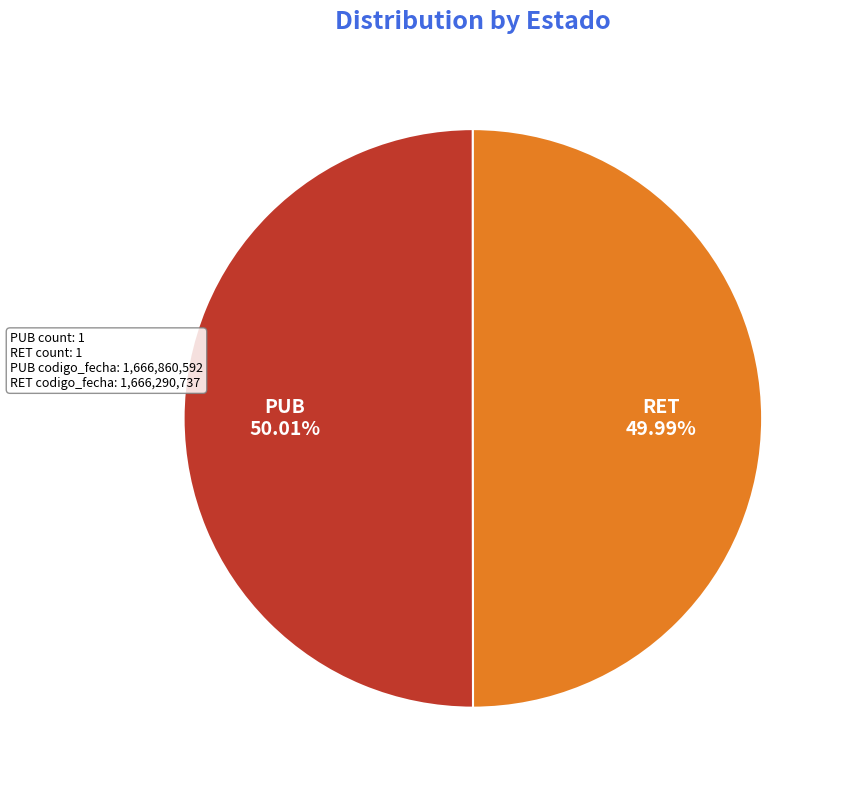

Count the number of slices in the pie.

2